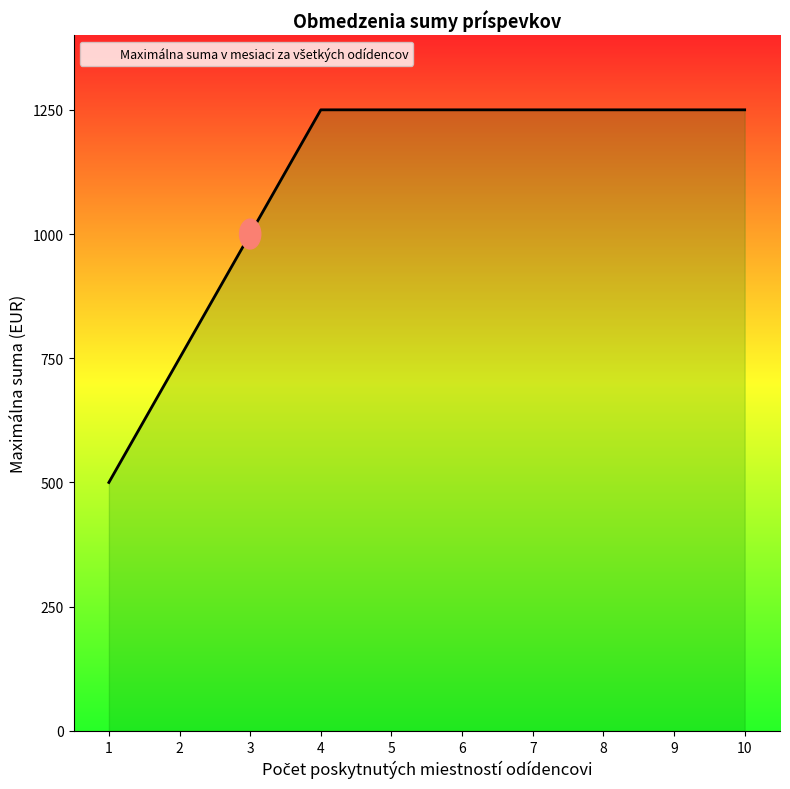

What is the change in value from 3 to 9?

+250